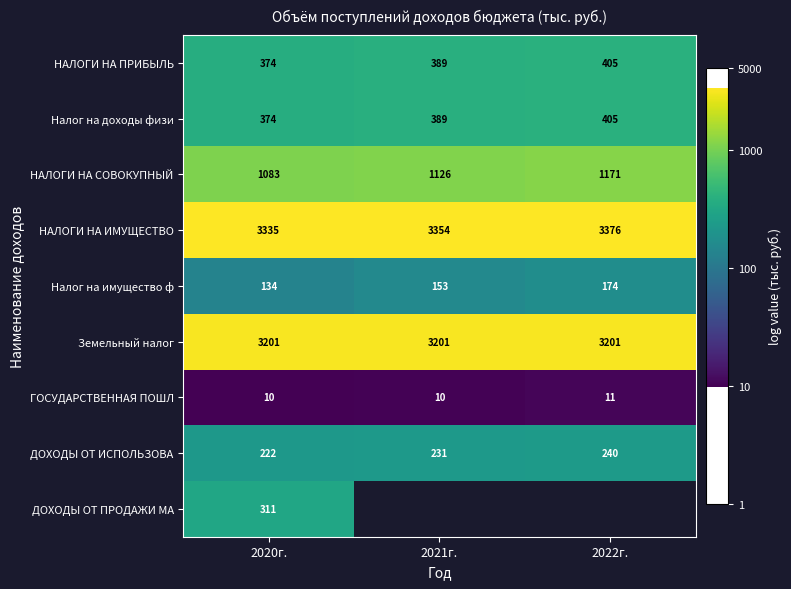

At which category is the sum across all series the highest?

2020г.